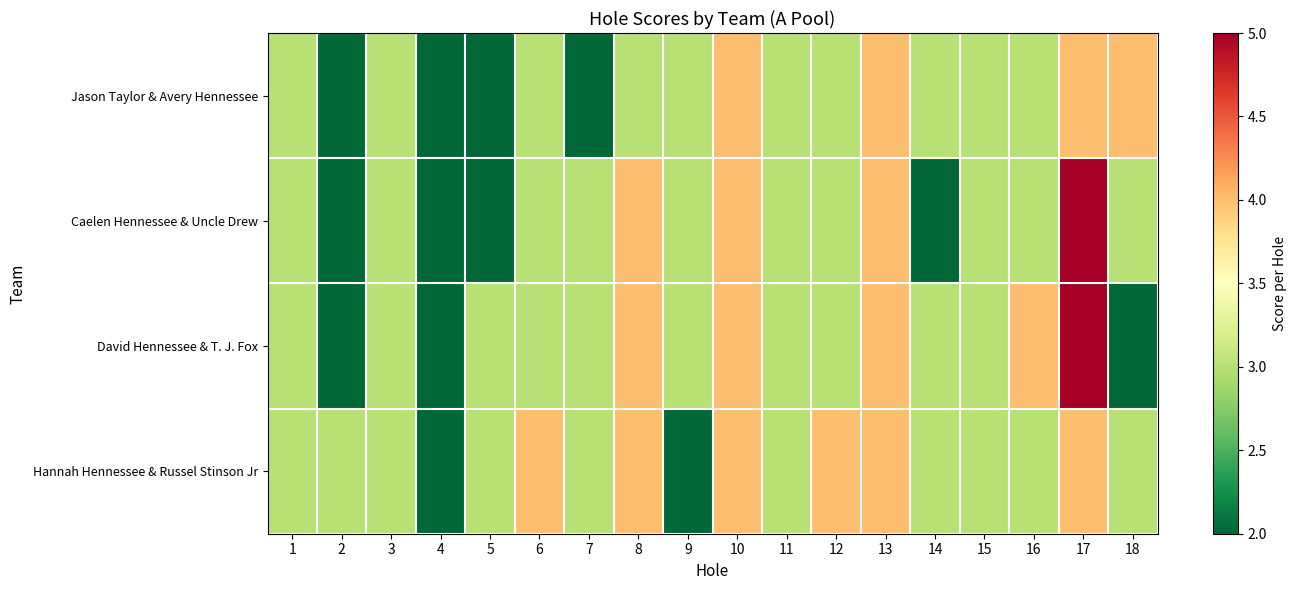

How many categories are shown in the chart?

18